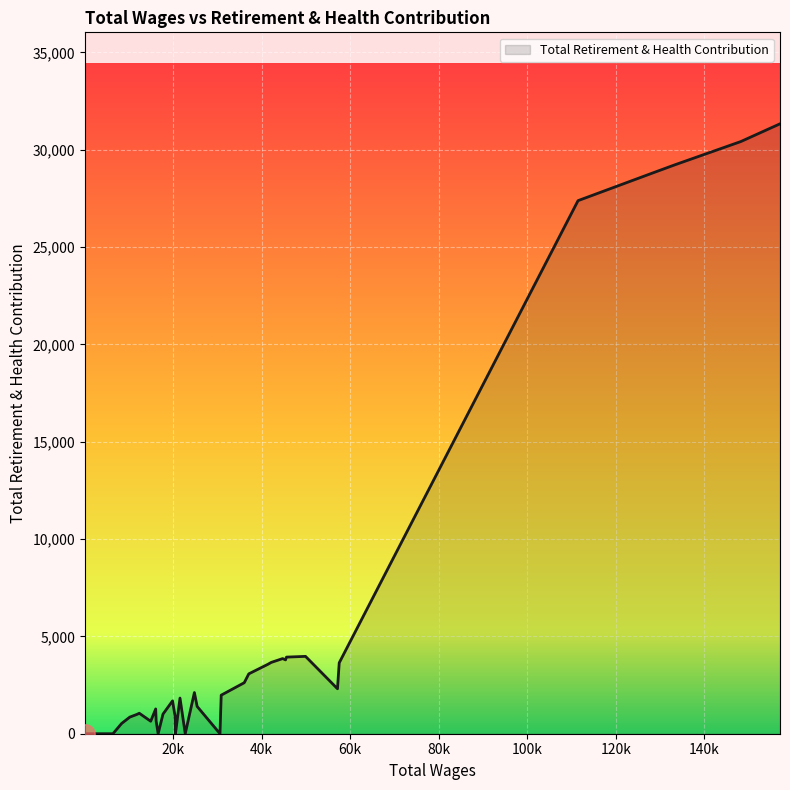

What is the difference between the maximum and minimum values?

31327